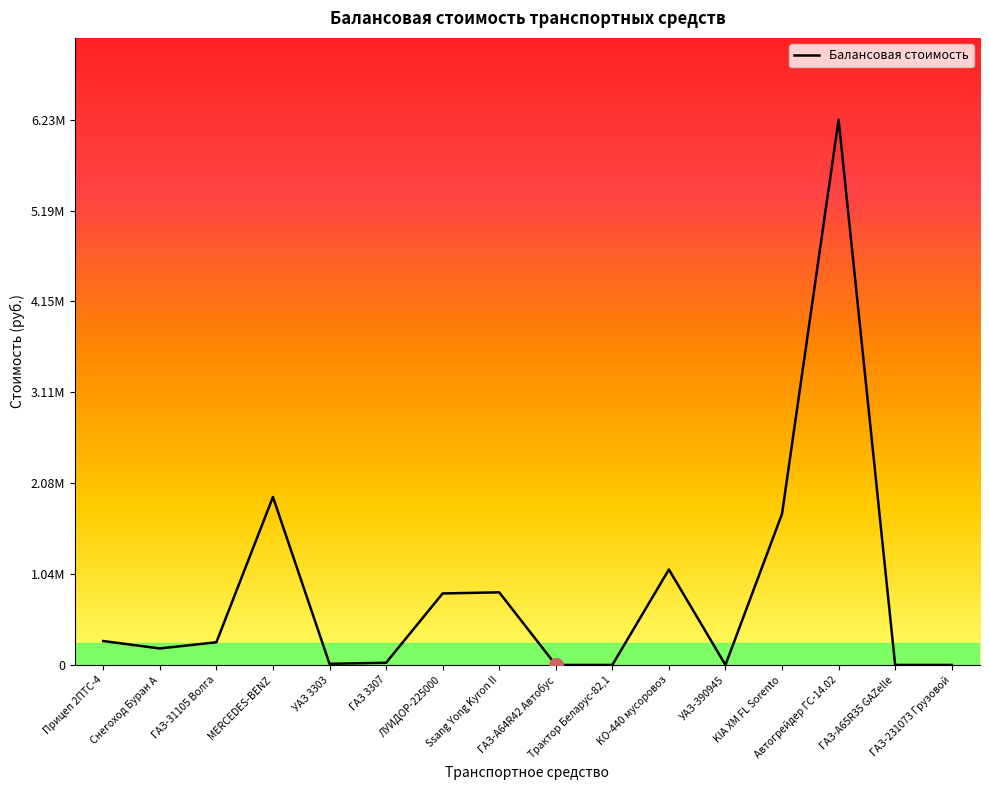

What is the difference between the maximum and second lowest values?

6225383.3